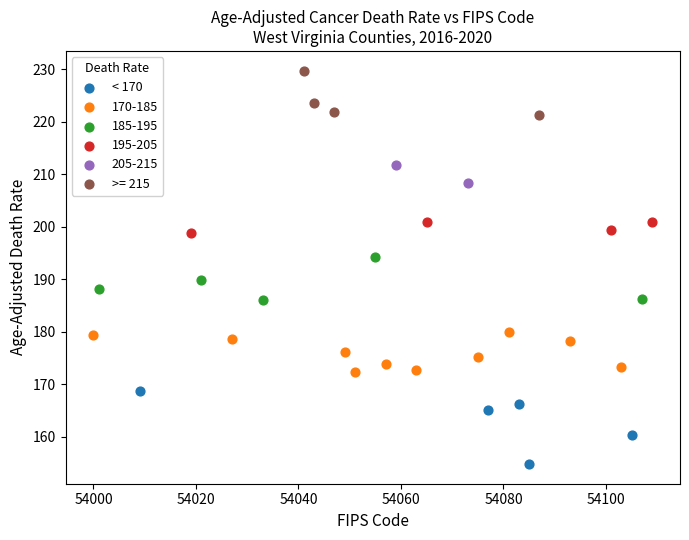

What are all the series names shown in the legend?

< 170, 170-185, 185-195, 195-205, 205-215, >= 215